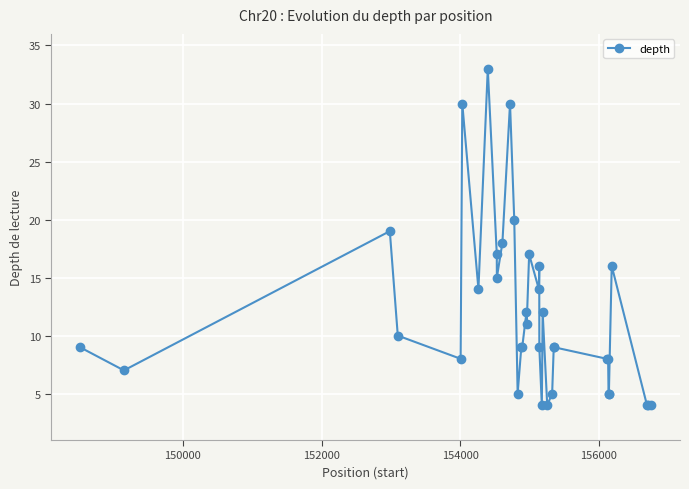

How many categories are shown in the chart?

36